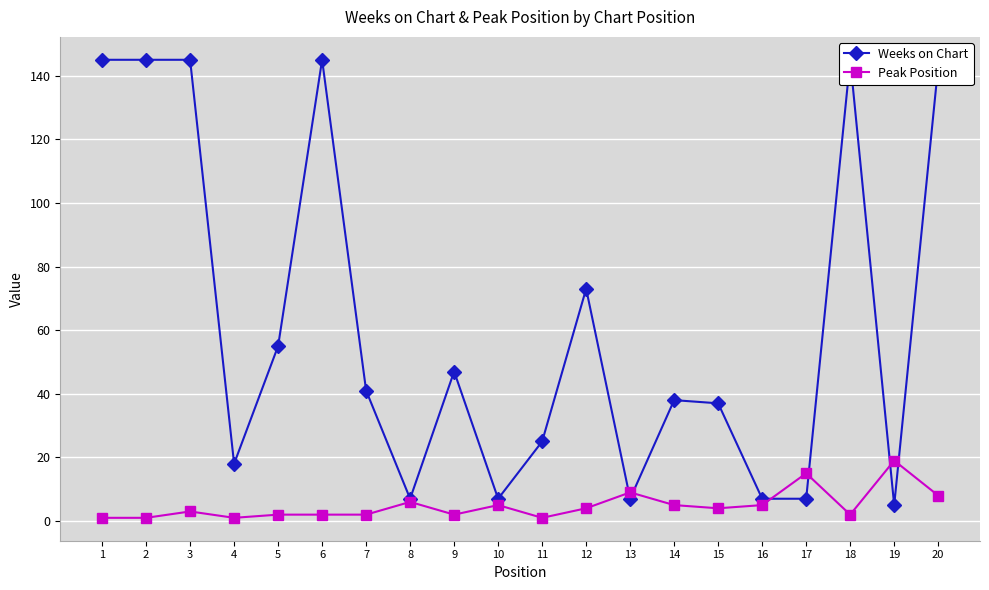

Reading right to left, what are all the values shown in this chart?

Weeks on Chart: 20=143	19=5	18=145	17=7	16=7	15=37	14=38	13=7	12=73	11=25	10=7	9=47	8=7	7=41	6=145	5=55	4=18	3=145	2=145	1=145
Peak Position: 20=8	19=19	18=2	17=15	16=5	15=4	14=5	13=9	12=4	11=1	10=5	9=2	8=6	7=2	6=2	5=2	4=1	3=3	2=1	1=1